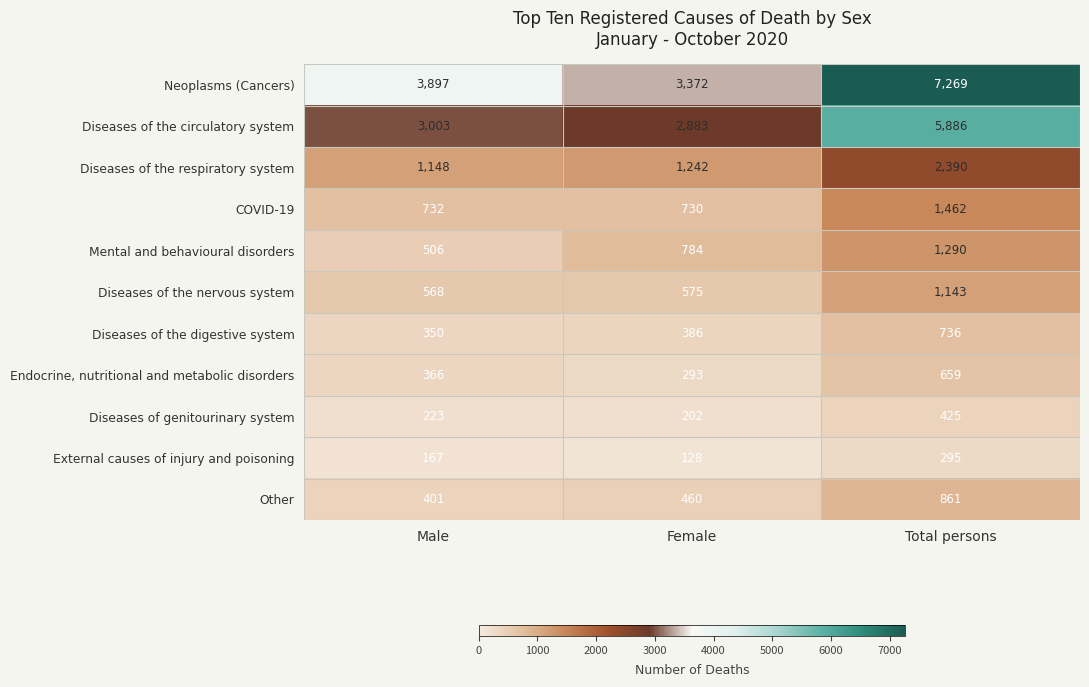

How many series are shown in this chart?

11